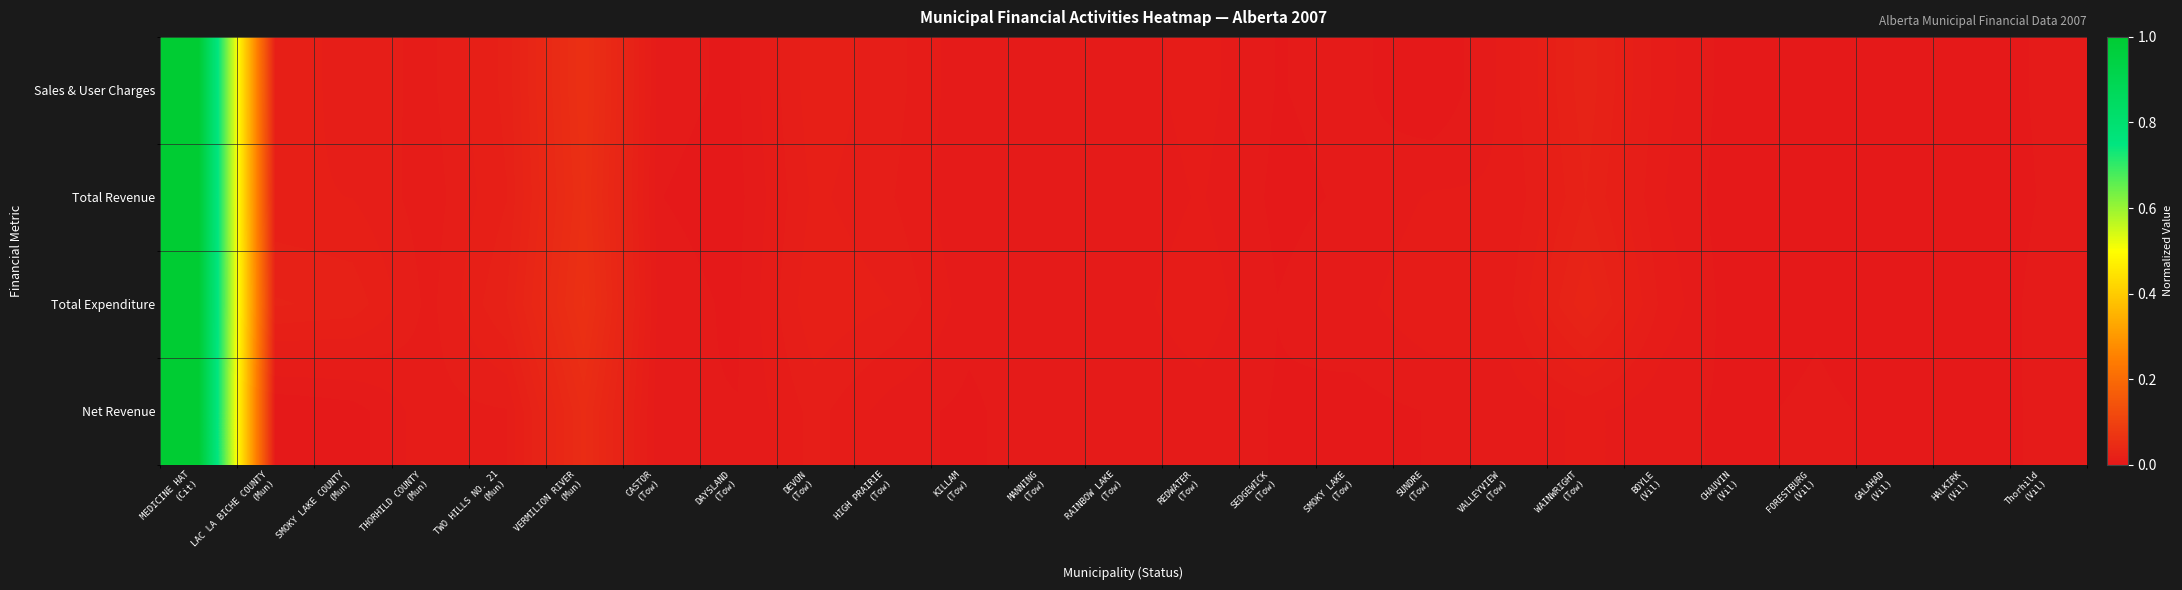

At how many categories does at least one series exceed 0?

25